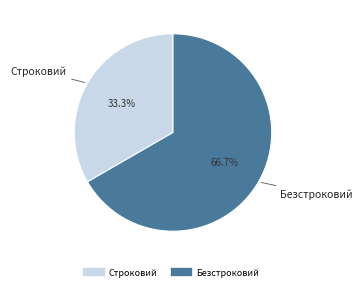

How many segments does this pie chart have?

2